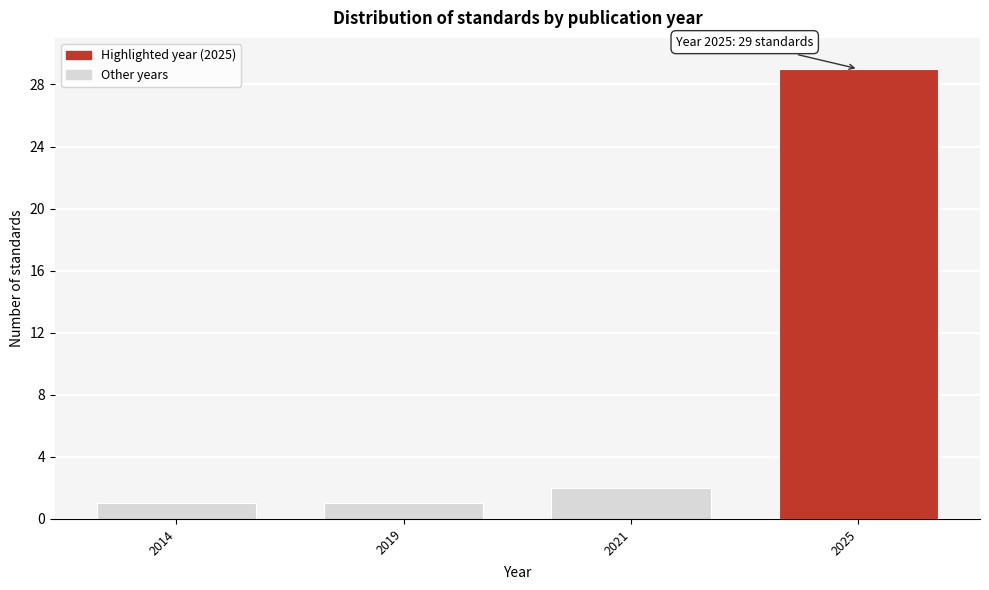

Reading left to right, list all the values displayed in this chart.

2014=1	2019=1	2021=2	2025=29